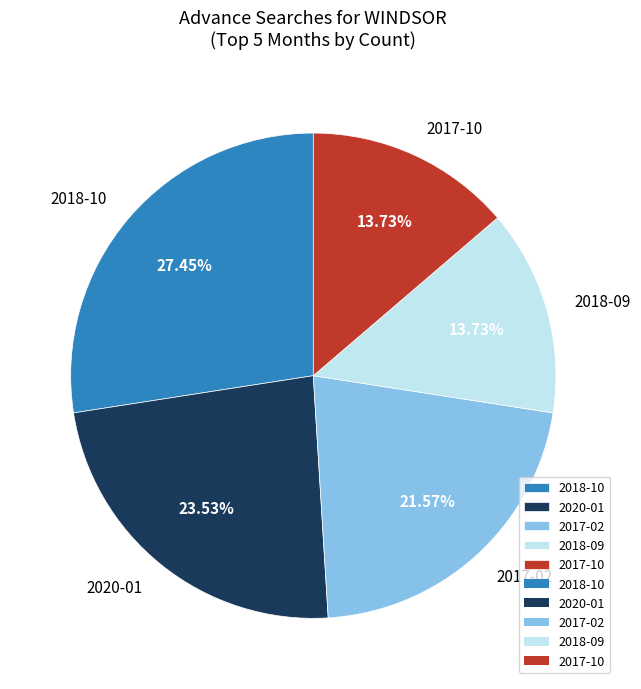

Does any single category account for the majority?

No